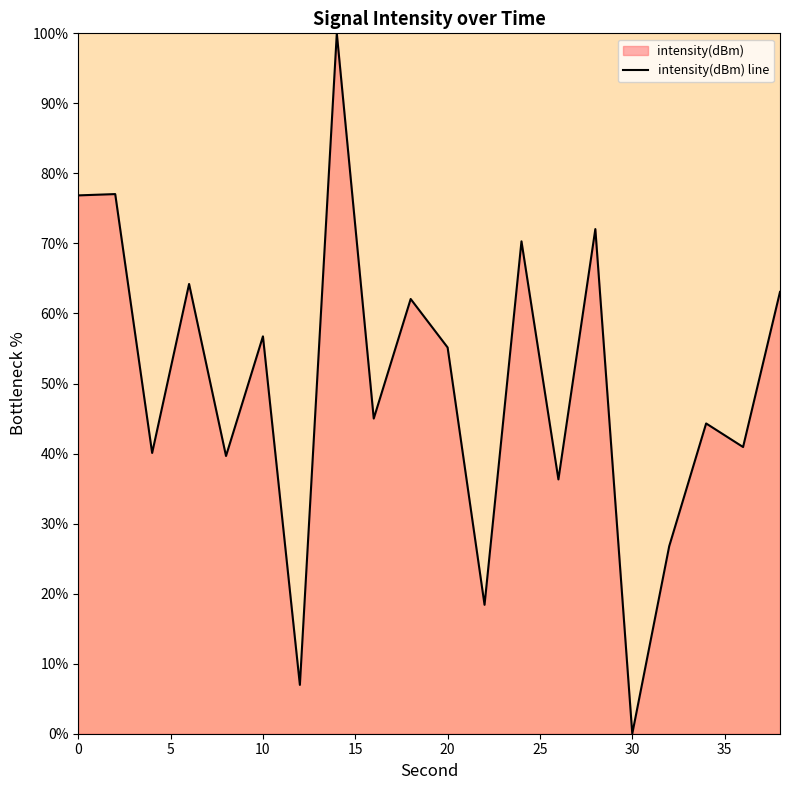

Reading left to right, what are all the values shown in this chart?

76.9	77.0	40.1	64.2	39.7	56.7	7.0	100.0	45.0	62.1	55.1	18.4	70.3	36.3	72.1	0.0	26.8	44.3	40.9	63.1